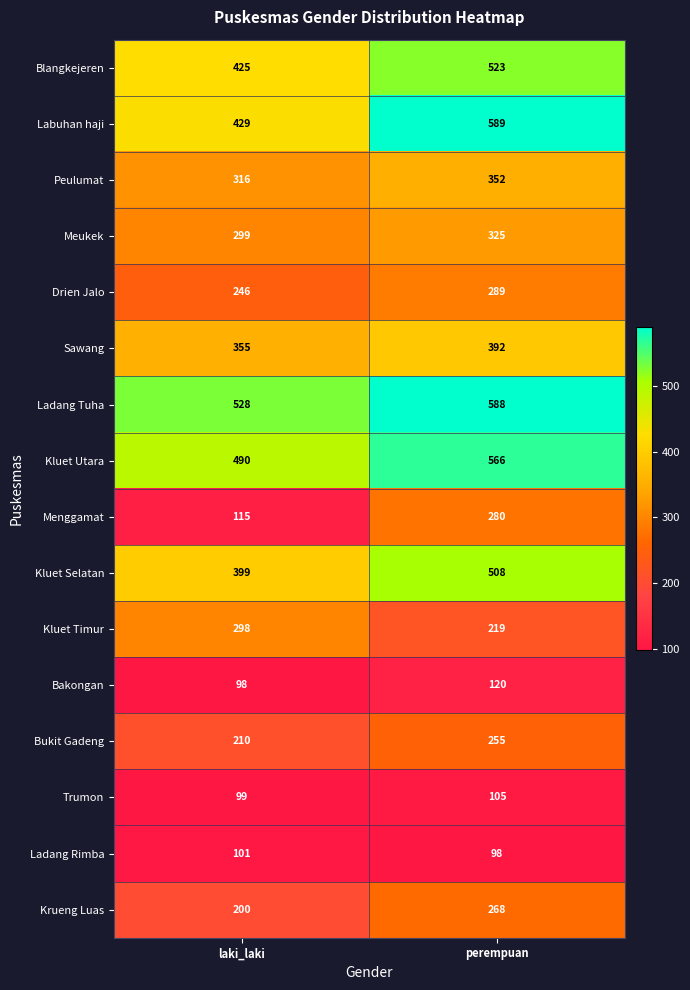

Between laki_laki and perempuan, which series saw the biggest shift?

Menggamat